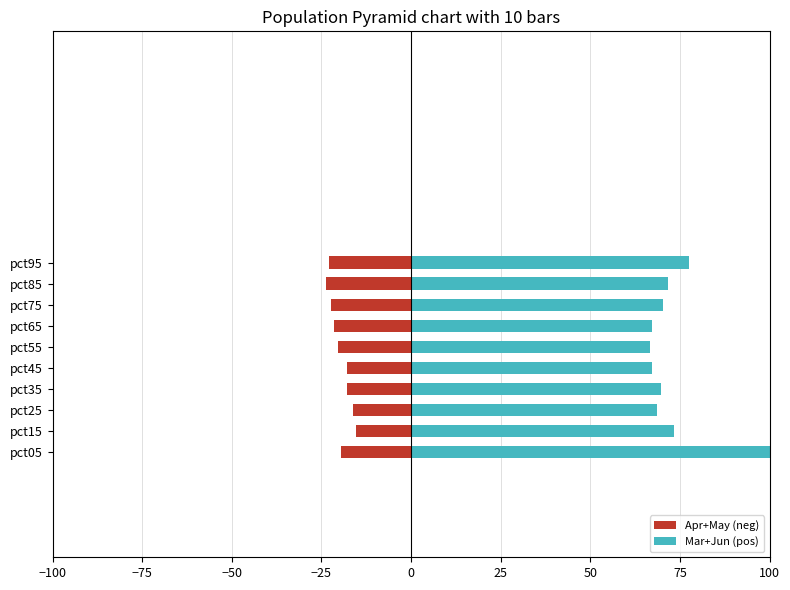

Does the chart contain any negative values?

Yes